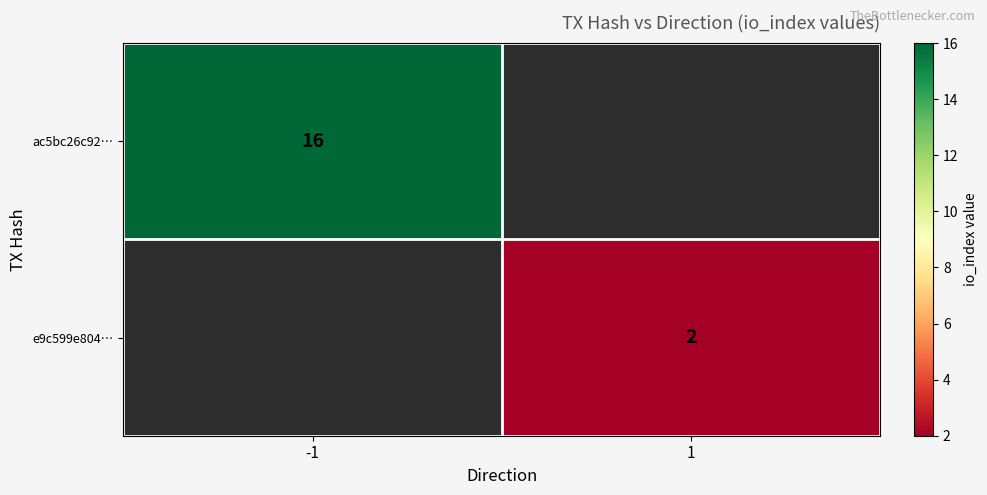

Is the value of e9c599e804… at 1 greater than the value of ac5bc26c92… at -1?

No